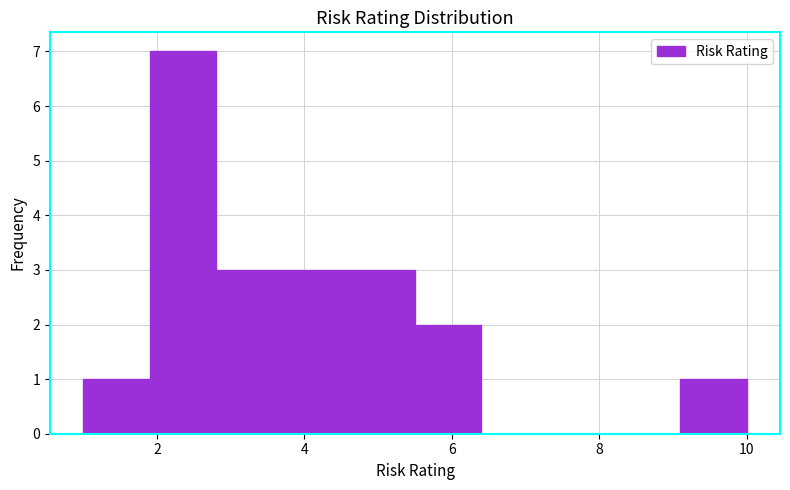

Over which range of the x-axis is the bar tallest?

1.9 to 2.8